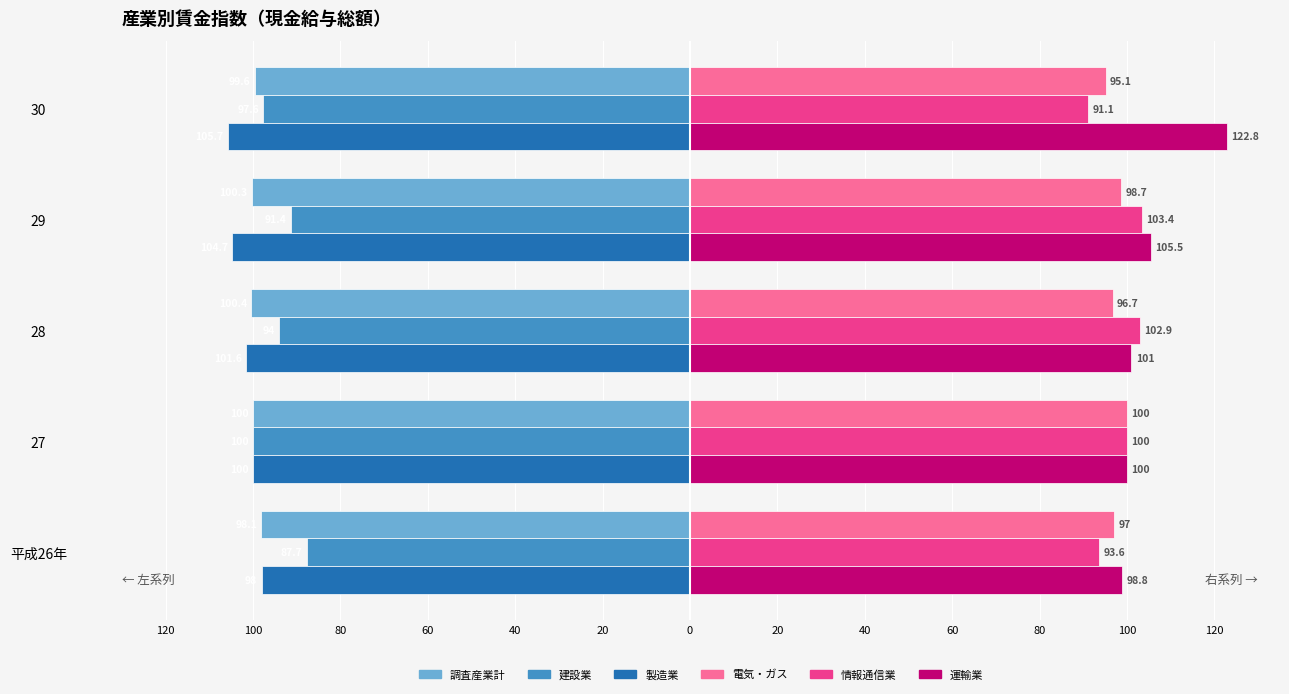

What is the sum of all 建設業 values?

-470.7